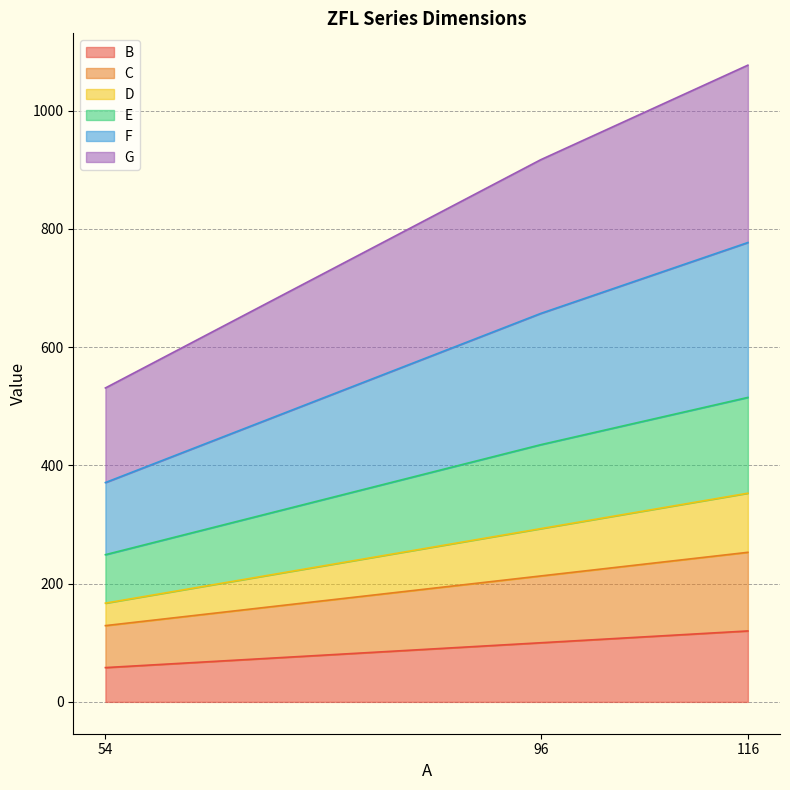

At which category is the sum across all series the highest?

116